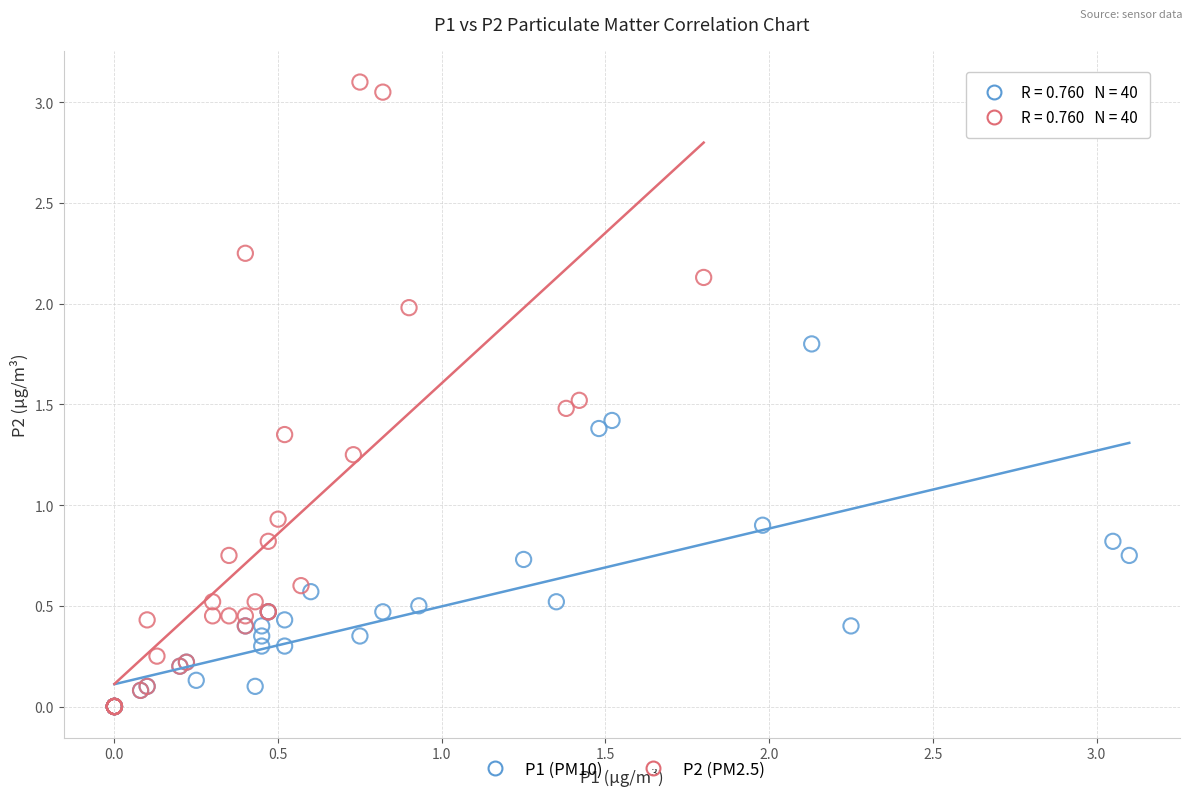

What are all the series names shown in the legend?

P1 (PM10), P2 (PM2.5)